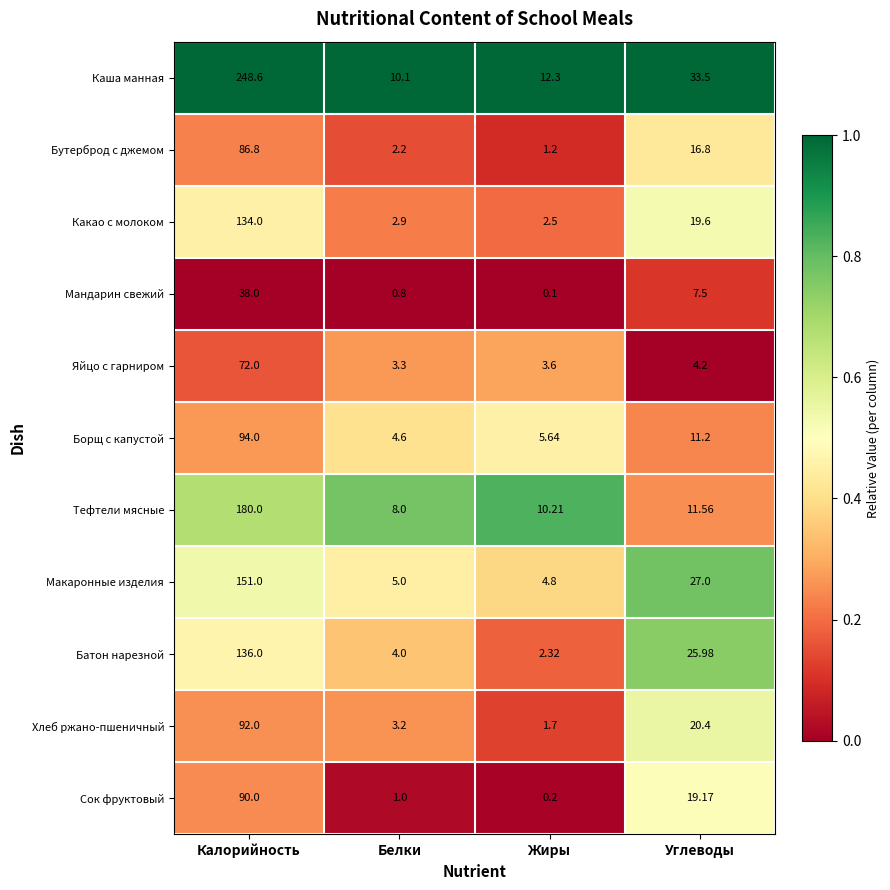

List the series in order of their peak value, highest first.

Каша манная, Тефтели мясные, Макаронные изделия, Батон нарезной, Какао с молоком, Борщ с капустой, Хлеб ржано-пшеничный, Сок фруктовый, Бутерброд с джемом, Яйцо с гарниром, Мандарин свежий